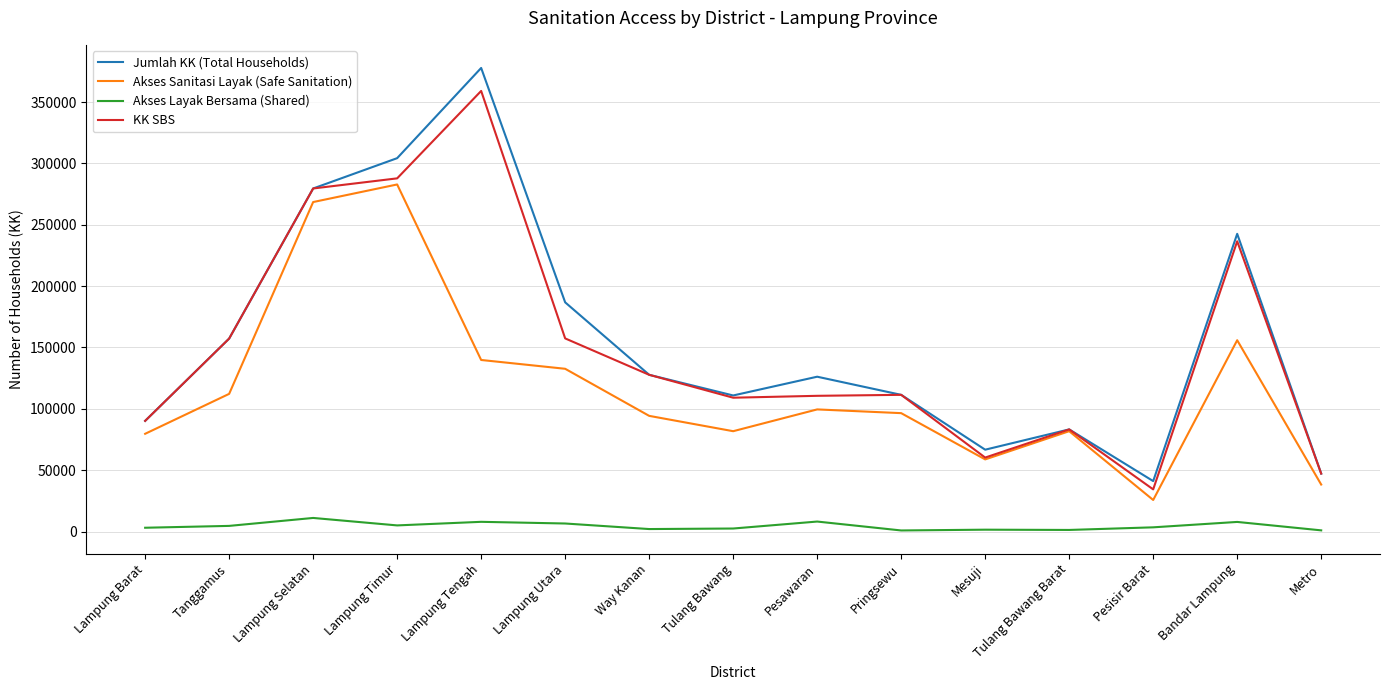

What is the greatest value displayed?

377800